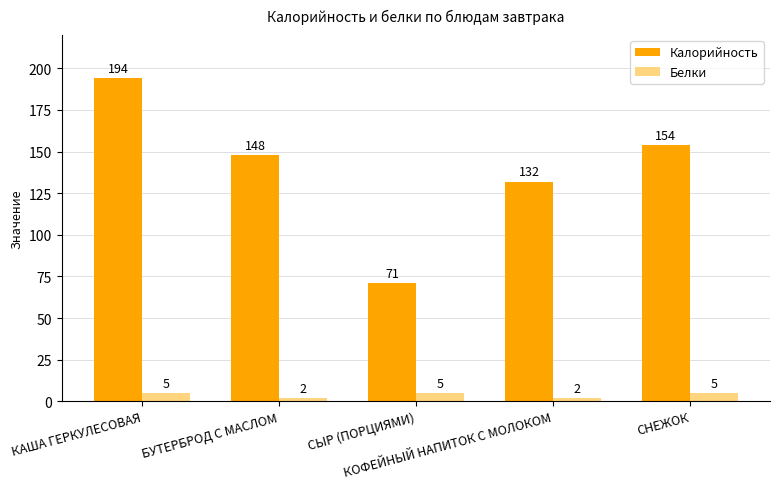

Which series has the largest range (max minus min)?

Калорийность